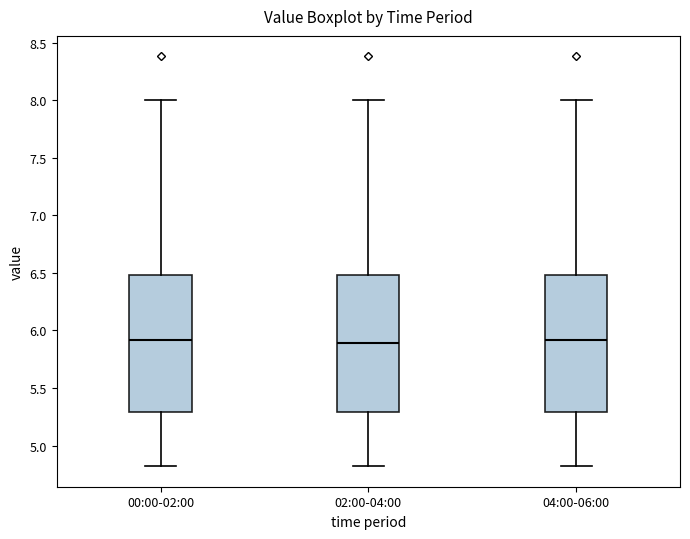

Reading left to right, transcribe this box plot: for each box, give where its median line is, the range the box spans, and where its two whiskers end, as read against the y-axis. The values are not printed on the chart, so give them approximately, as read against the axis.

00:00-02:00: median 5.9, box 5.3 to 6.5, whiskers 4.8 to 8.0
02:00-04:00: median 5.9, box 5.3 to 6.5, whiskers 4.8 to 8.0
04:00-06:00: median 5.9, box 5.3 to 6.5, whiskers 4.8 to 8.0